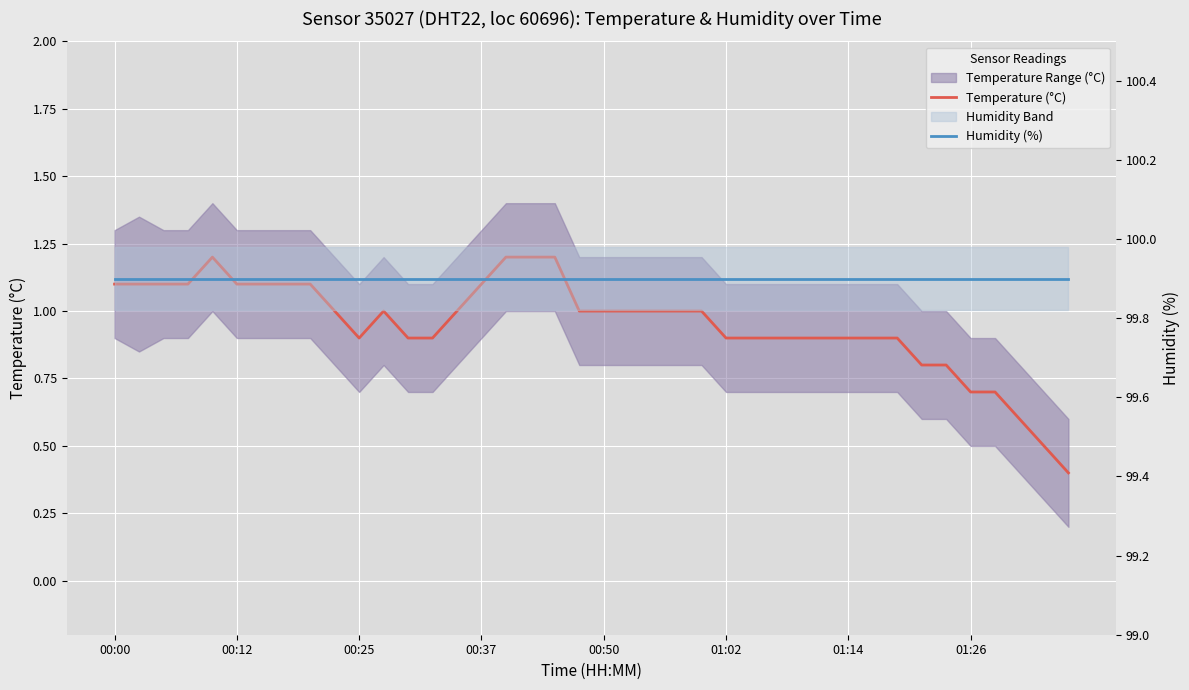

Which series changed the most between 00:00 and 01:02?

Temperature (°C)